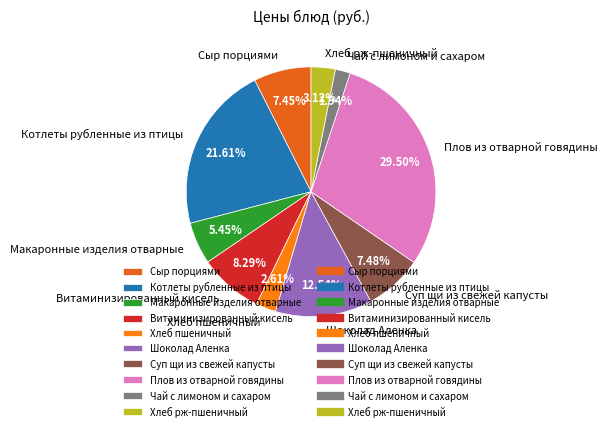

Is it true that Котлеты рубленные из птицы is 12% of the pie?

False